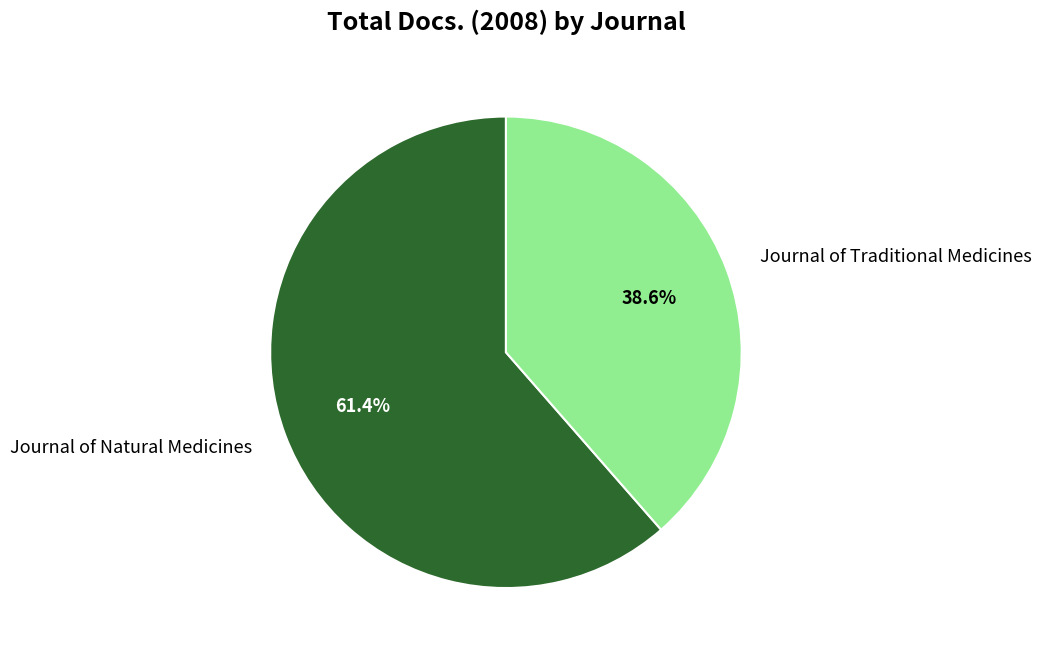

What portion of the pie excludes Journal of Natural Medicines?

38.6%